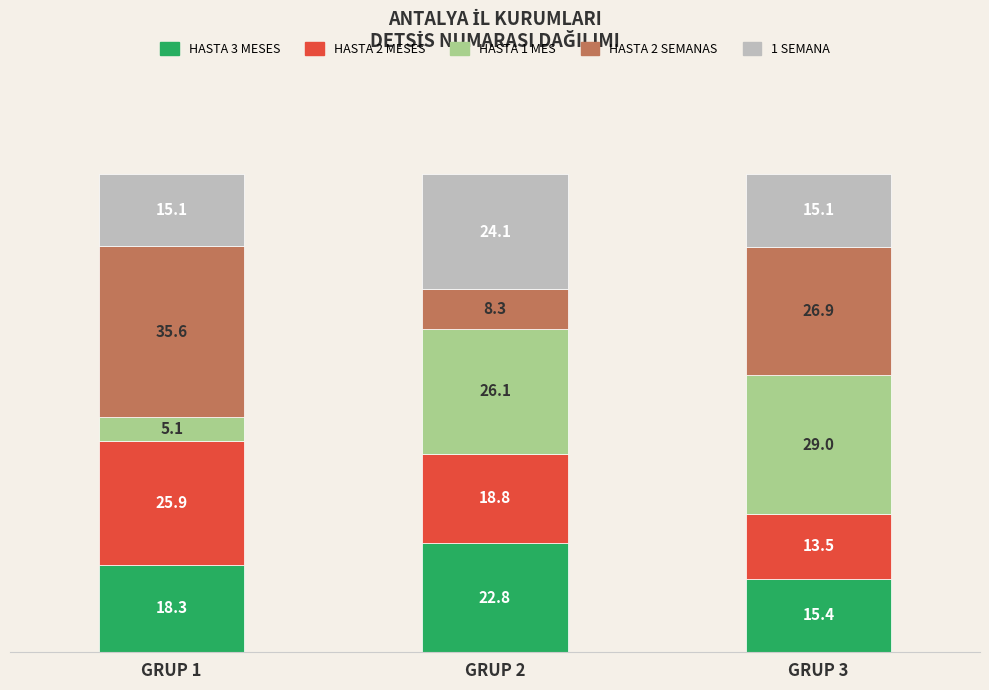

Where does the HASTA 3 MESES series first go above 18?

GRUP 1